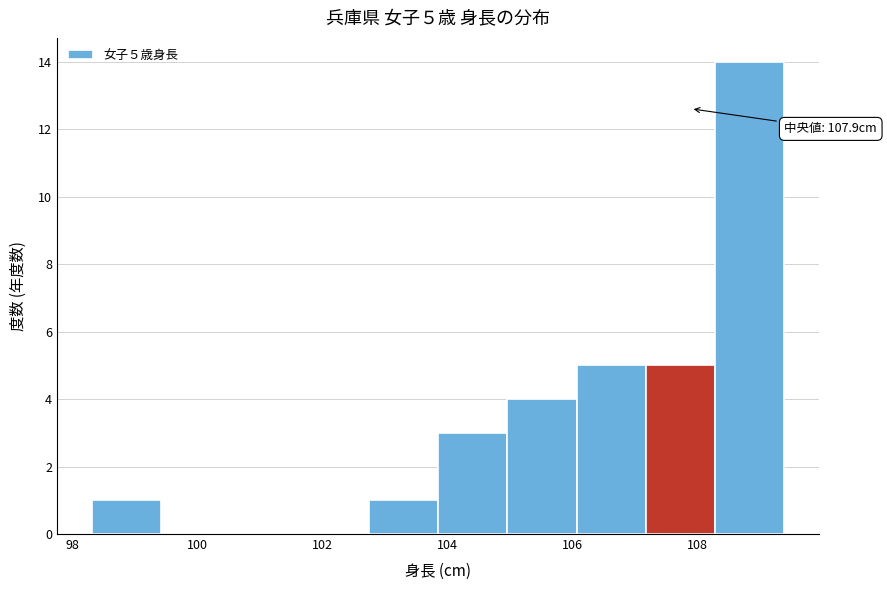

Which range on the x-axis has the tallest bar?

108.2 to 109.4